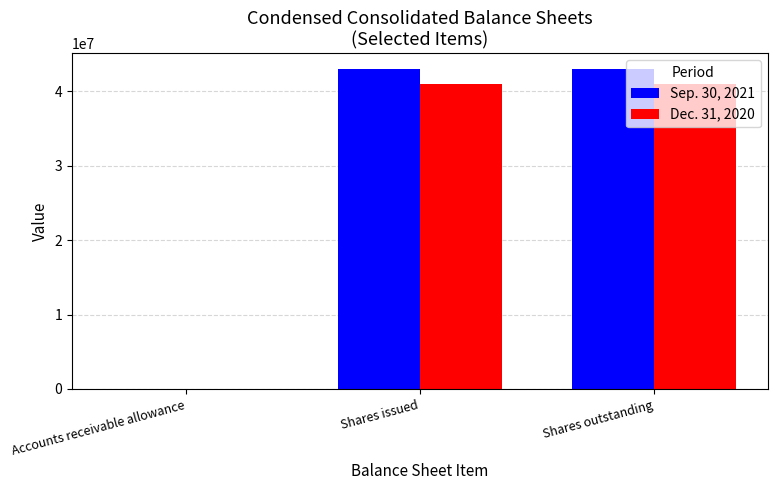

What is the sum of the Sep. 30, 2021 values at Shares outstanding and Shares issued?

85898522